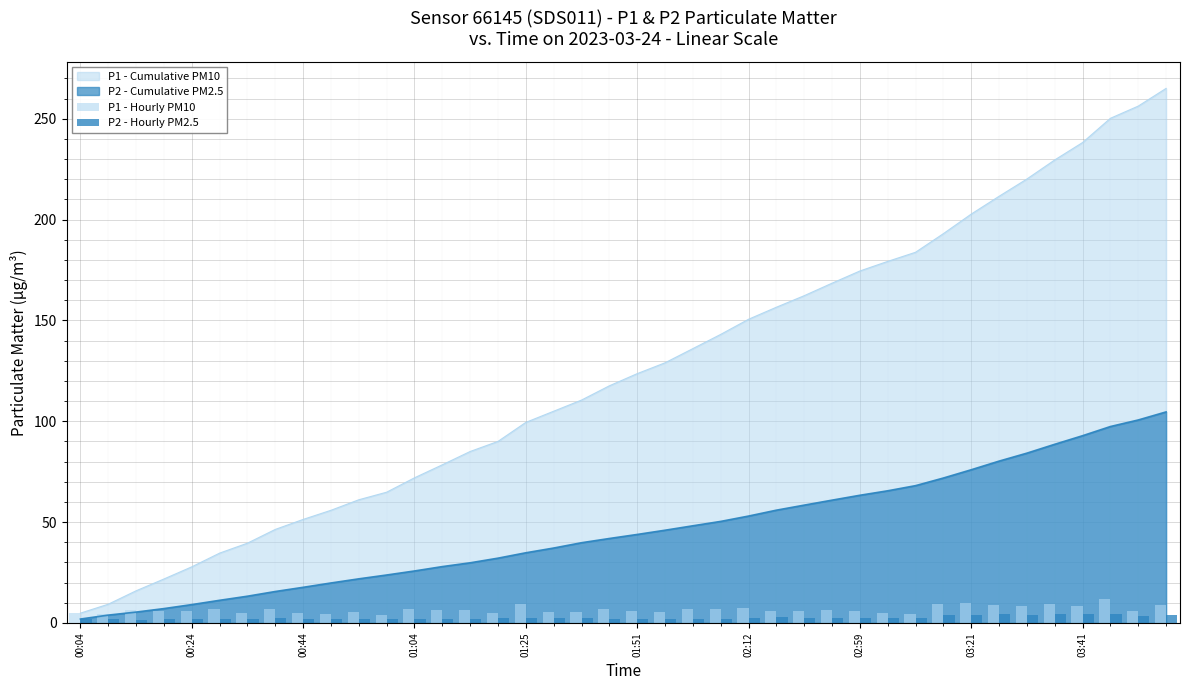

Is it true that P1 - Cumulative PM10 equals 161.0 at 01:51?

False